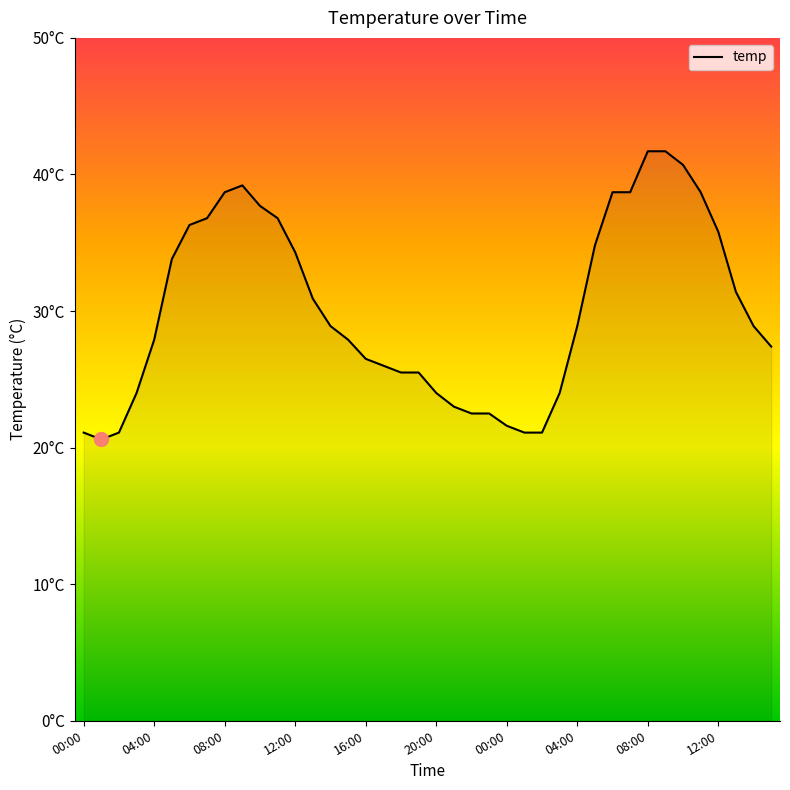

Reading left to right, what are all the values shown in this chart?

21.1	20.6	21.1	24.0	27.9	33.8	36.3	36.8	38.7	39.2	37.7	36.8	34.3	30.9	28.9	27.9	26.5	26.0	25.5	25.5	24.0	23.0	22.5	22.5	21.6	21.1	21.1	24.0	28.9	34.8	38.7	38.7	41.7	41.7	40.7	38.7	35.8	31.4	28.9	27.4